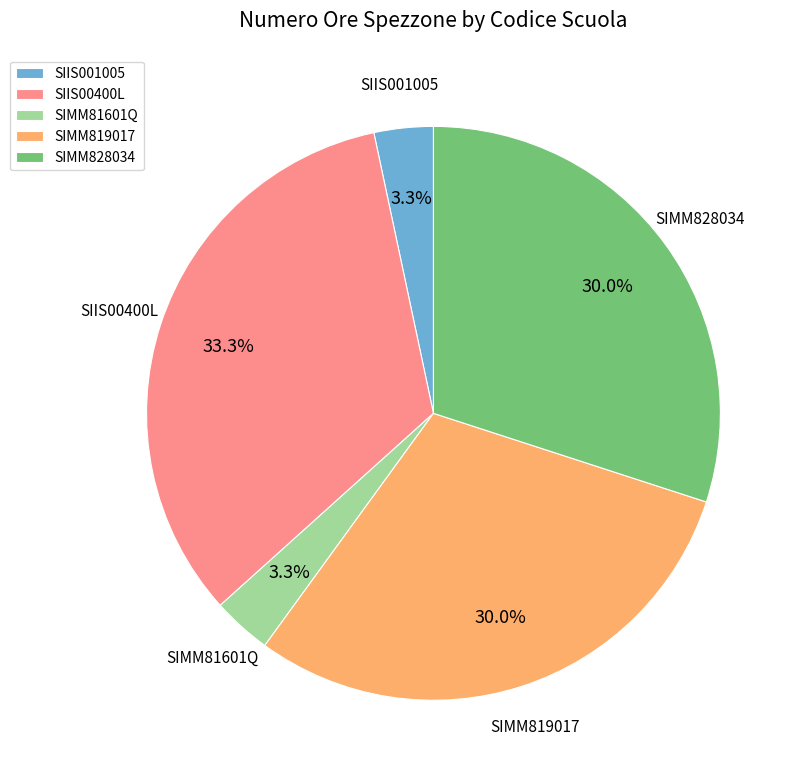

Does any single category account for the majority?

No